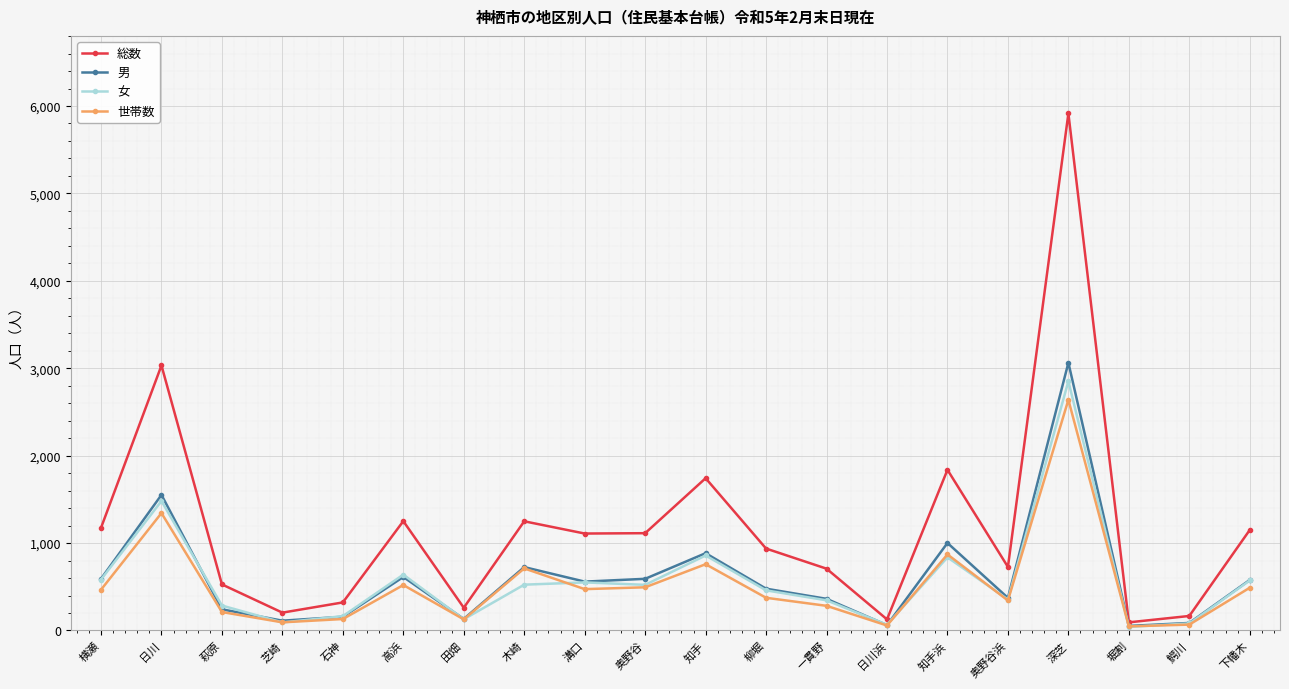

Does the chart have visible grid lines?

Yes